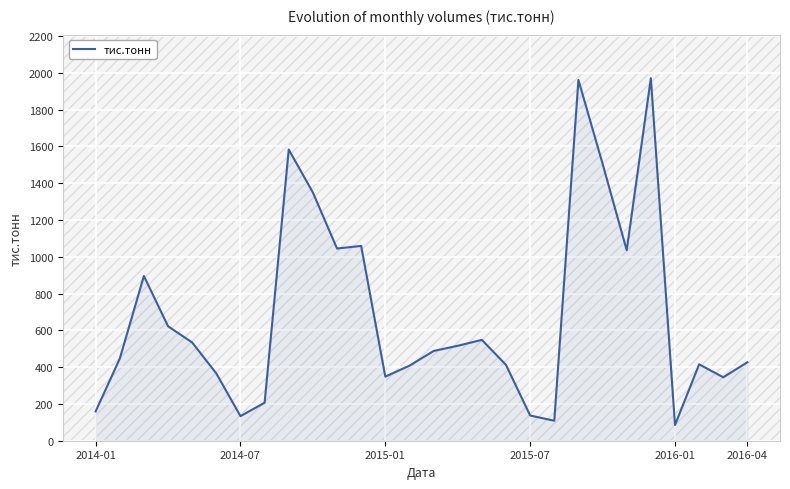

What is the greatest value displayed?

1970.9